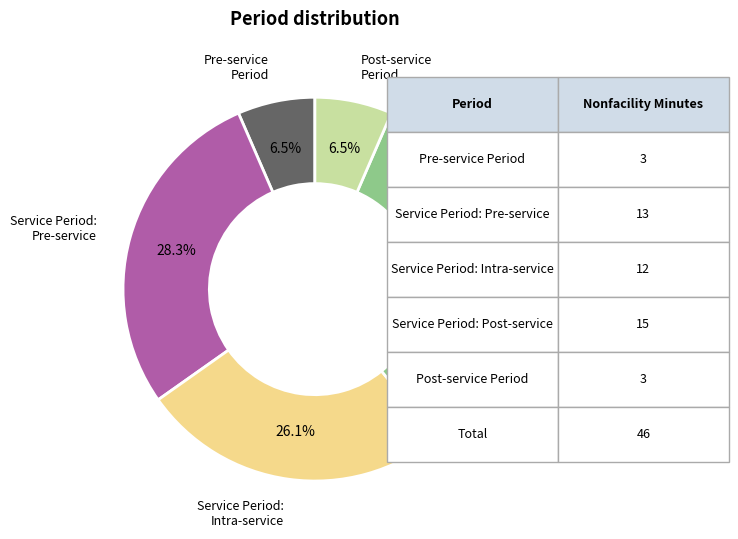

Does any single category account for the majority?

No